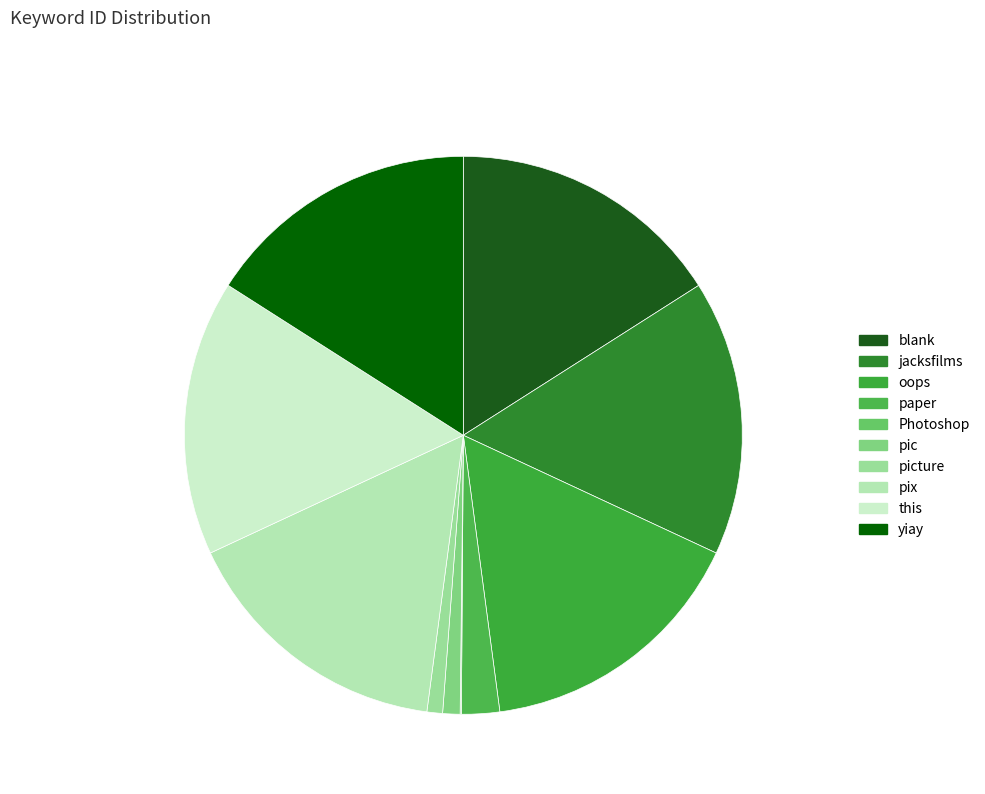

Does any single category account for the majority?

No